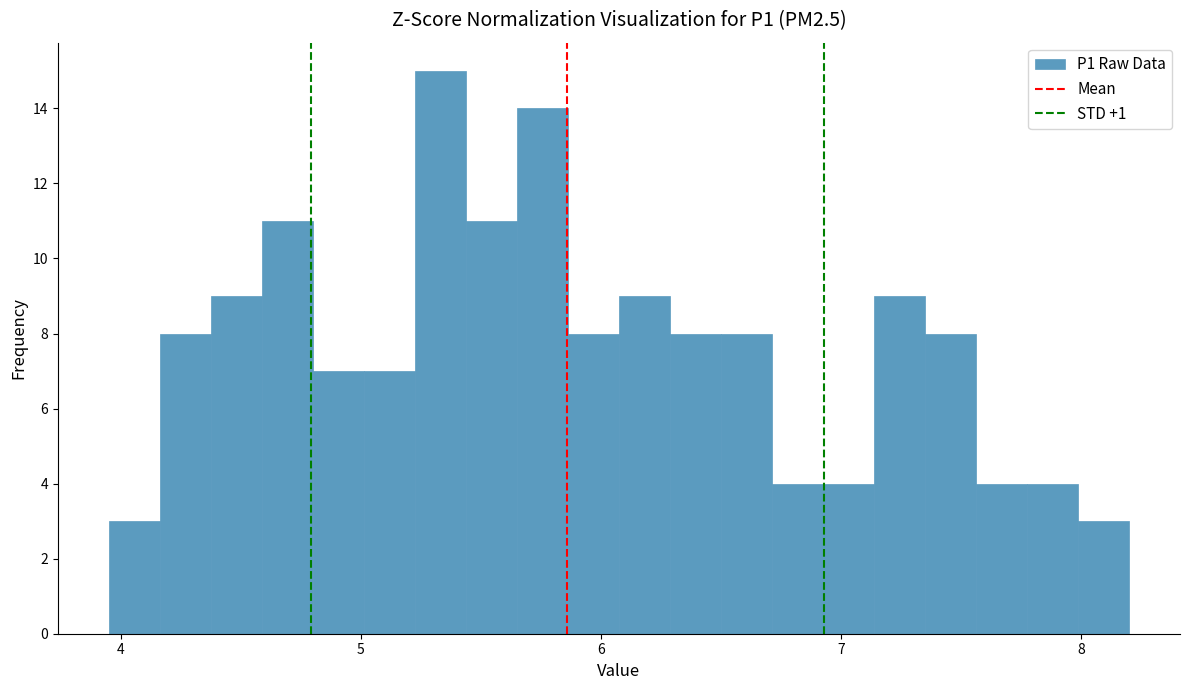

Read against the x-axis, roughly where is the centre of the tallest bar?

5.3